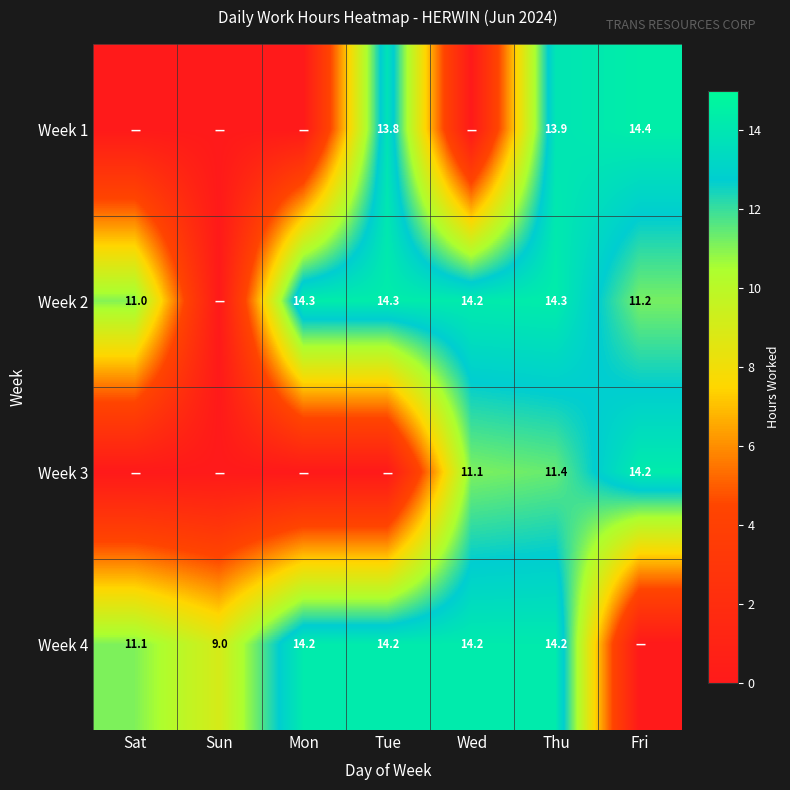

How many distinct data groups are displayed?

4